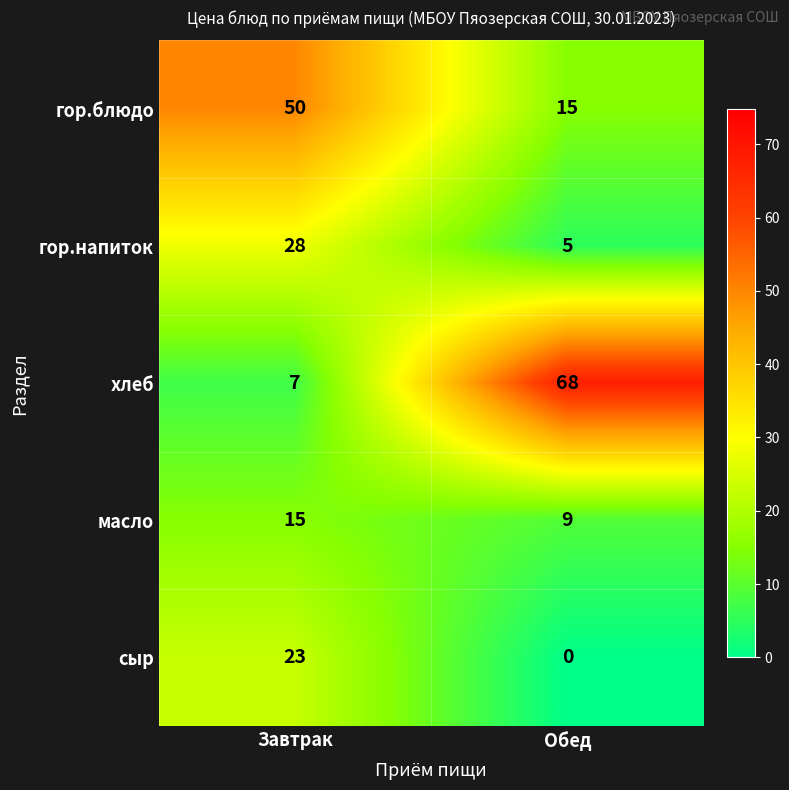

Which series changed the most between Завтрак and Обед?

хлеб